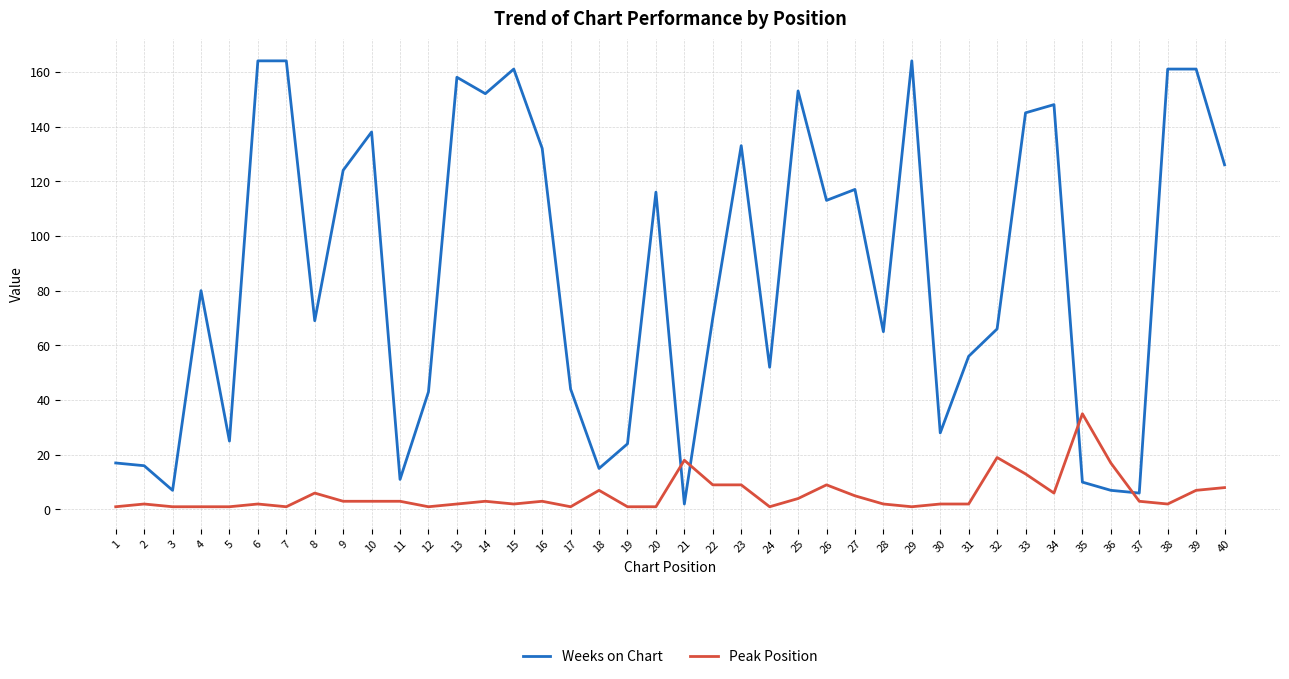

Reading right to left, extract all data points from this chart.

Weeks on Chart: 40=126	39=161	38=161	37=6	36=7	35=10	34=148	33=145	32=66	31=56	30=28	29=164	28=65	27=117	26=113	25=153	24=52	23=133	22=70	21=2	20=116	19=24	18=15	17=44	16=132	15=161	14=152	13=158	12=43	11=11	10=138	9=124	8=69	7=164	6=164	5=25	4=80	3=7	2=16	1=17
Peak Position: 40=8	39=7	38=2	37=3	36=17	35=35	34=6	33=13	32=19	31=2	30=2	29=1	28=2	27=5	26=9	25=4	24=1	23=9	22=9	21=18	20=1	19=1	18=7	17=1	16=3	15=2	14=3	13=2	12=1	11=3	10=3	9=3	8=6	7=1	6=2	5=1	4=1	3=1	2=2	1=1